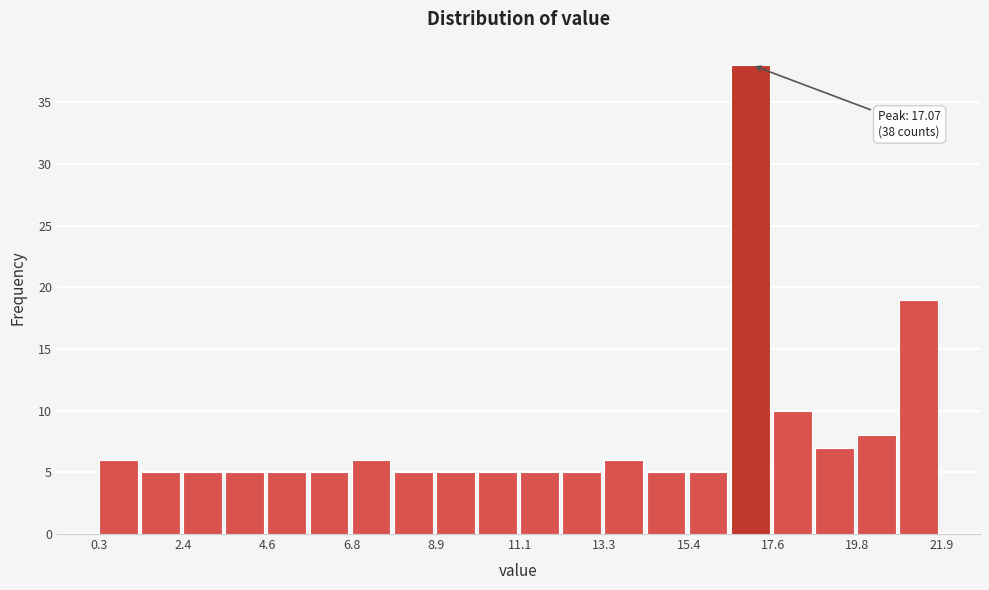

Read against the x-axis, roughly where is the centre of the tallest bar?

17.0